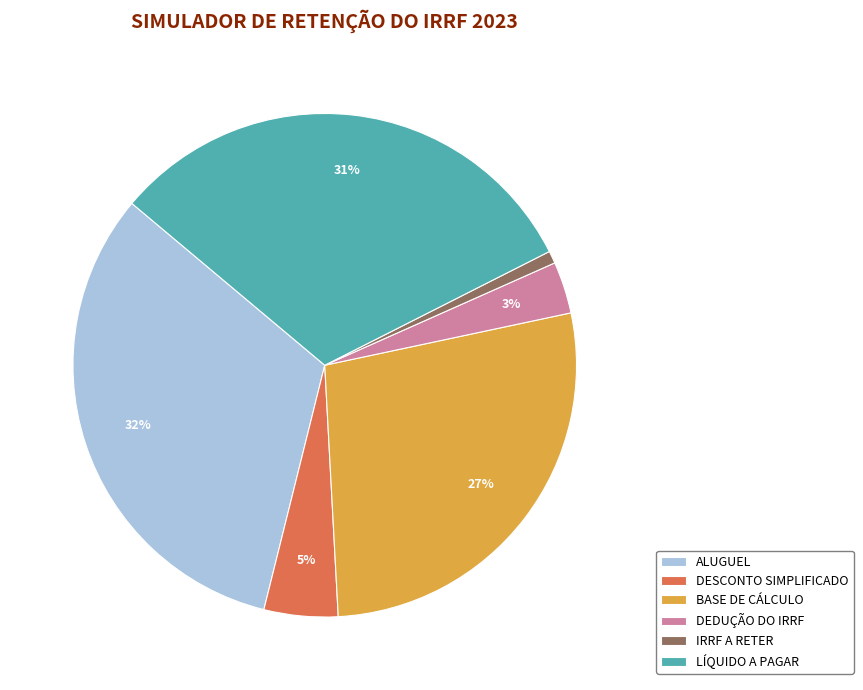

How many segments does this pie chart have?

6